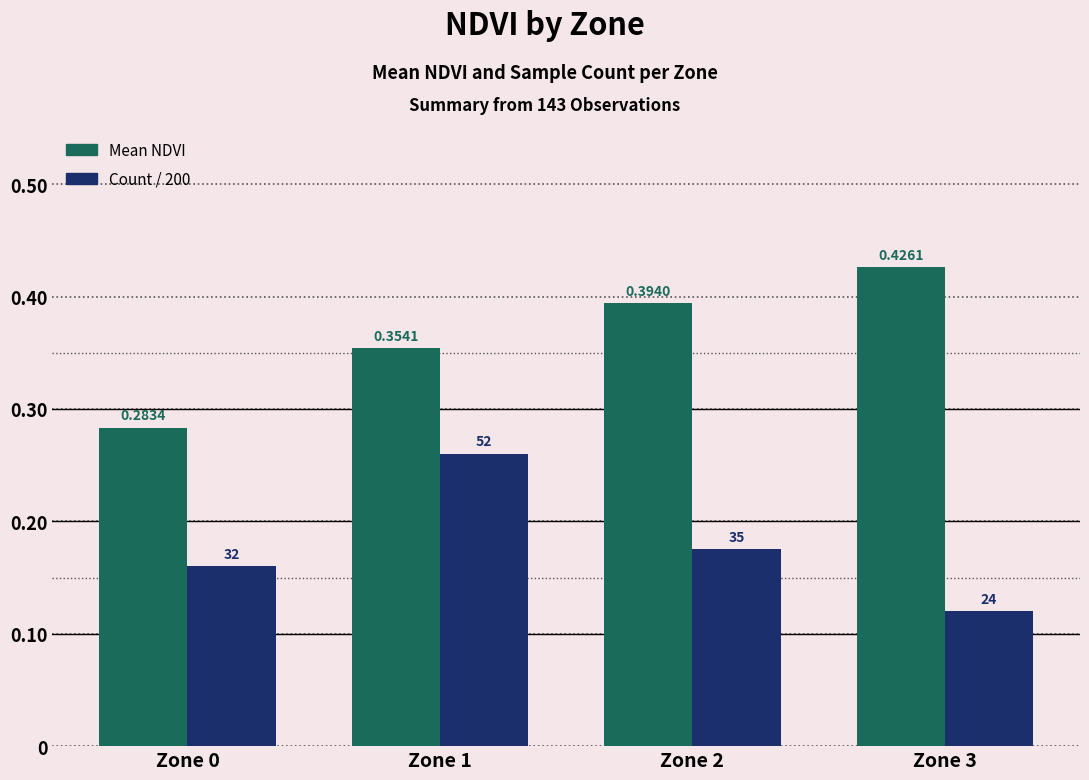

At how many categories does at least one series exceed 0?

4